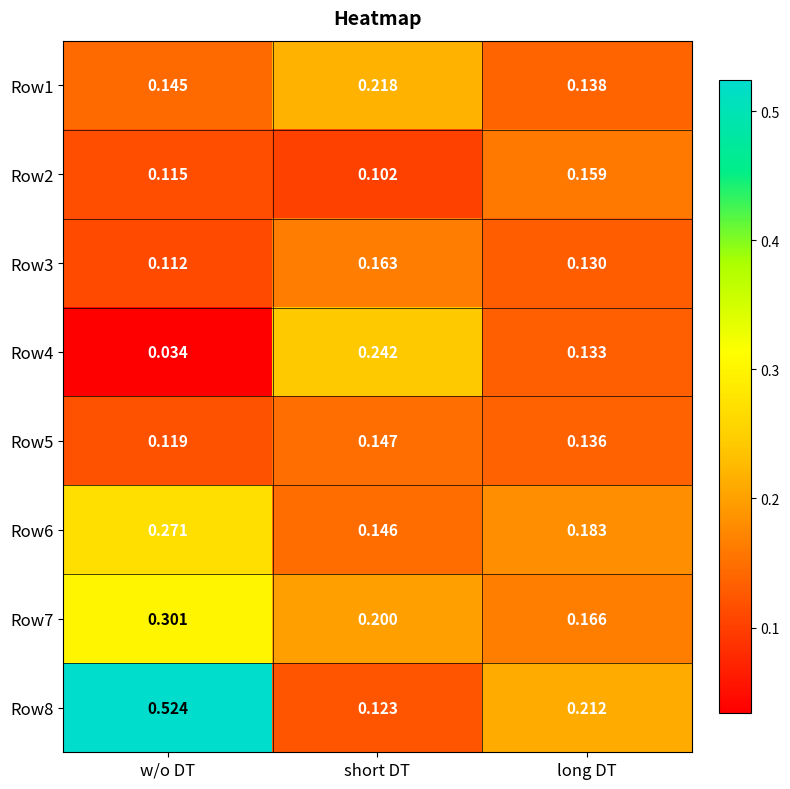

Rank the categories by Row6 value from lowest to highest.

short DT, long DT, w/o DT